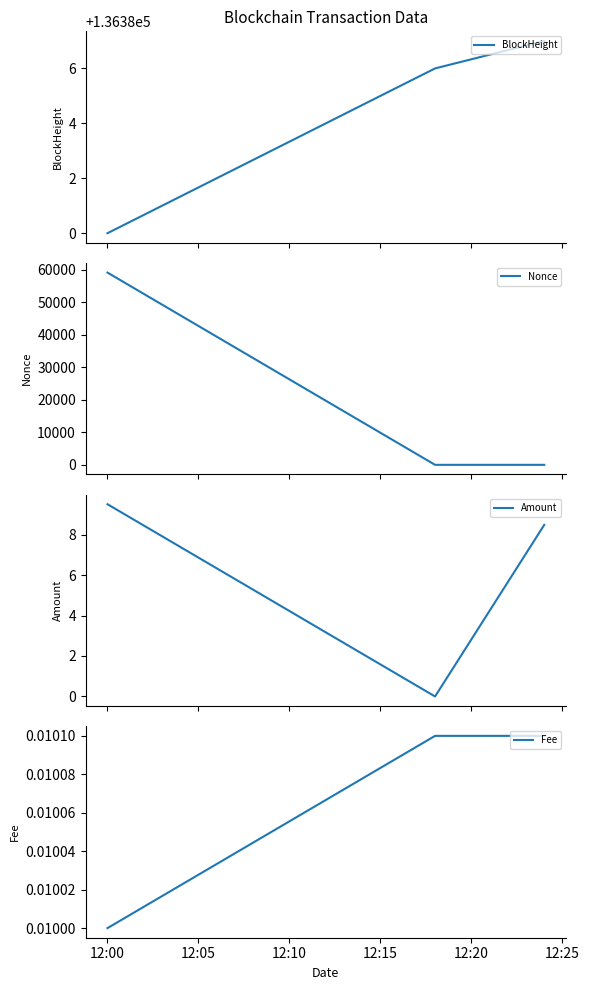

What is the difference between the highest and lowest values at 12:00?

136380.0